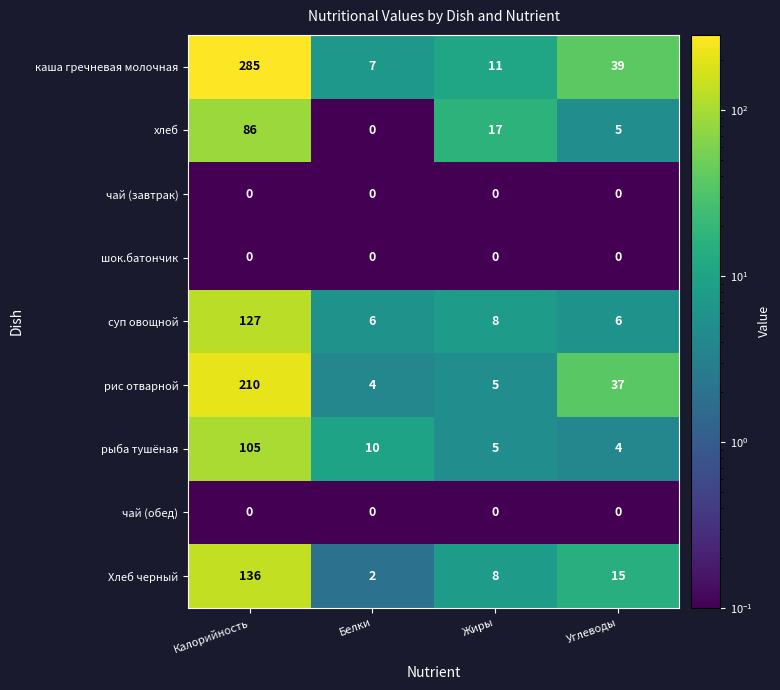

What is the minimum value for рис отварной?

4